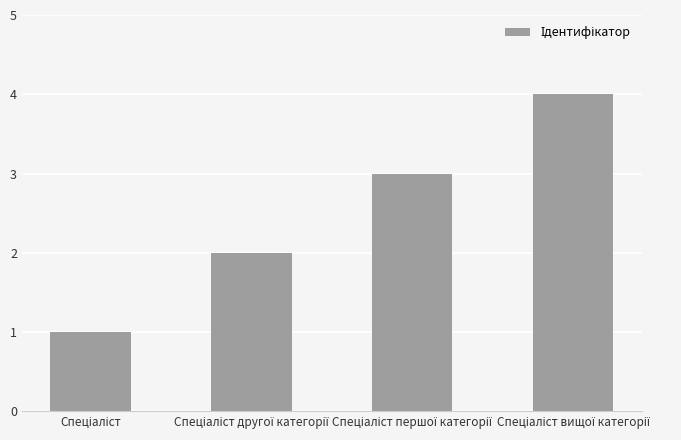

What is the difference between the maximum and minimum values?

3